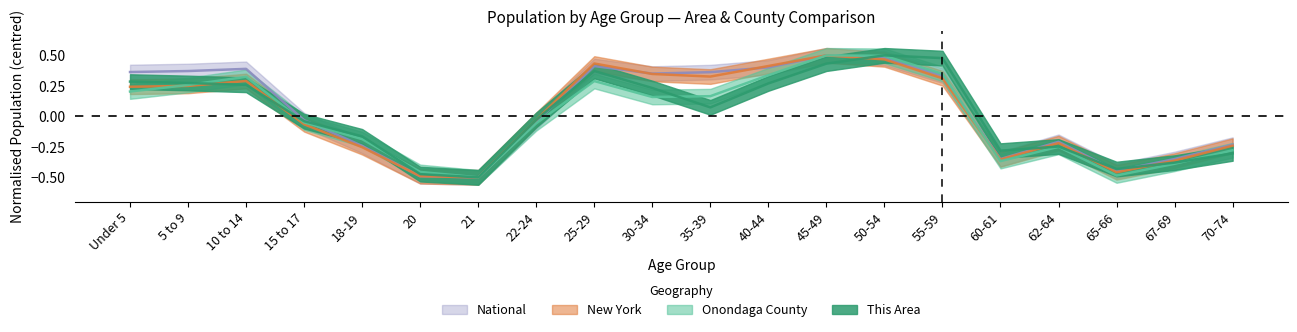

Which series has the largest range (max minus min)?

This Area